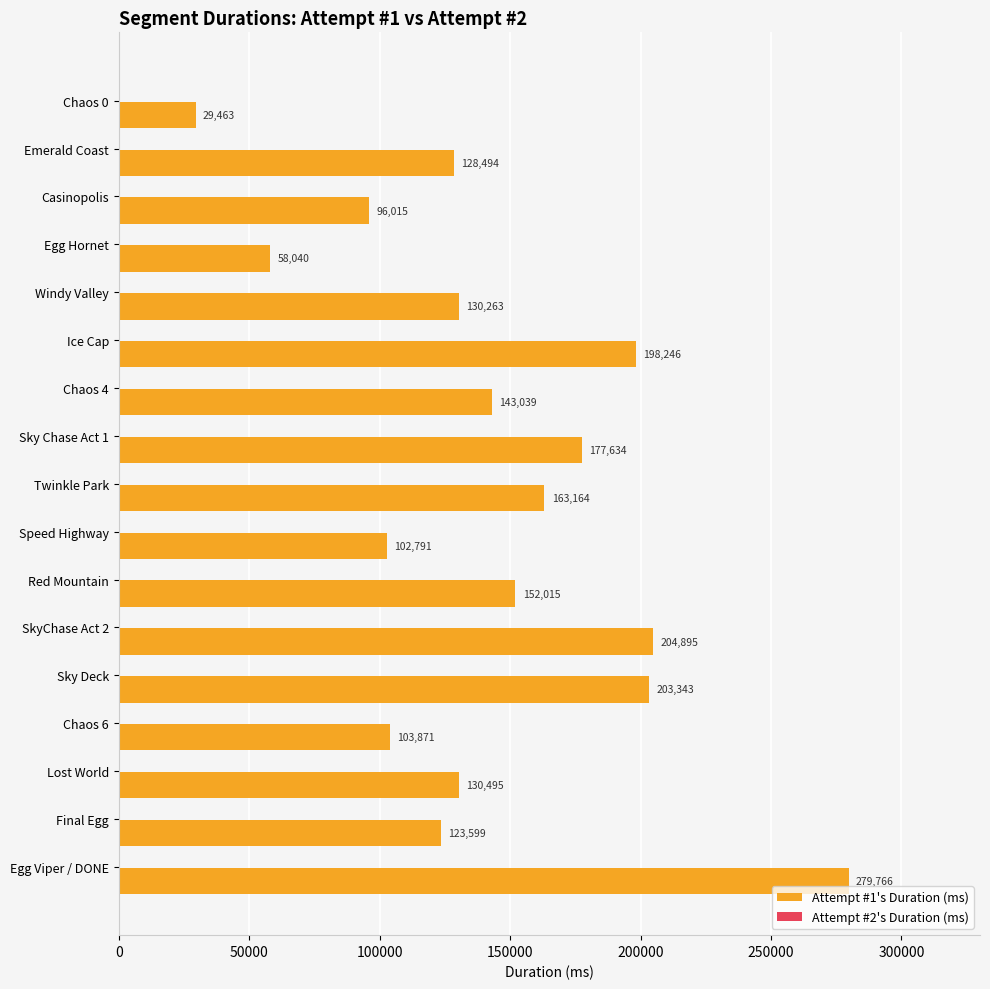

What is the sum of all values?

2425133